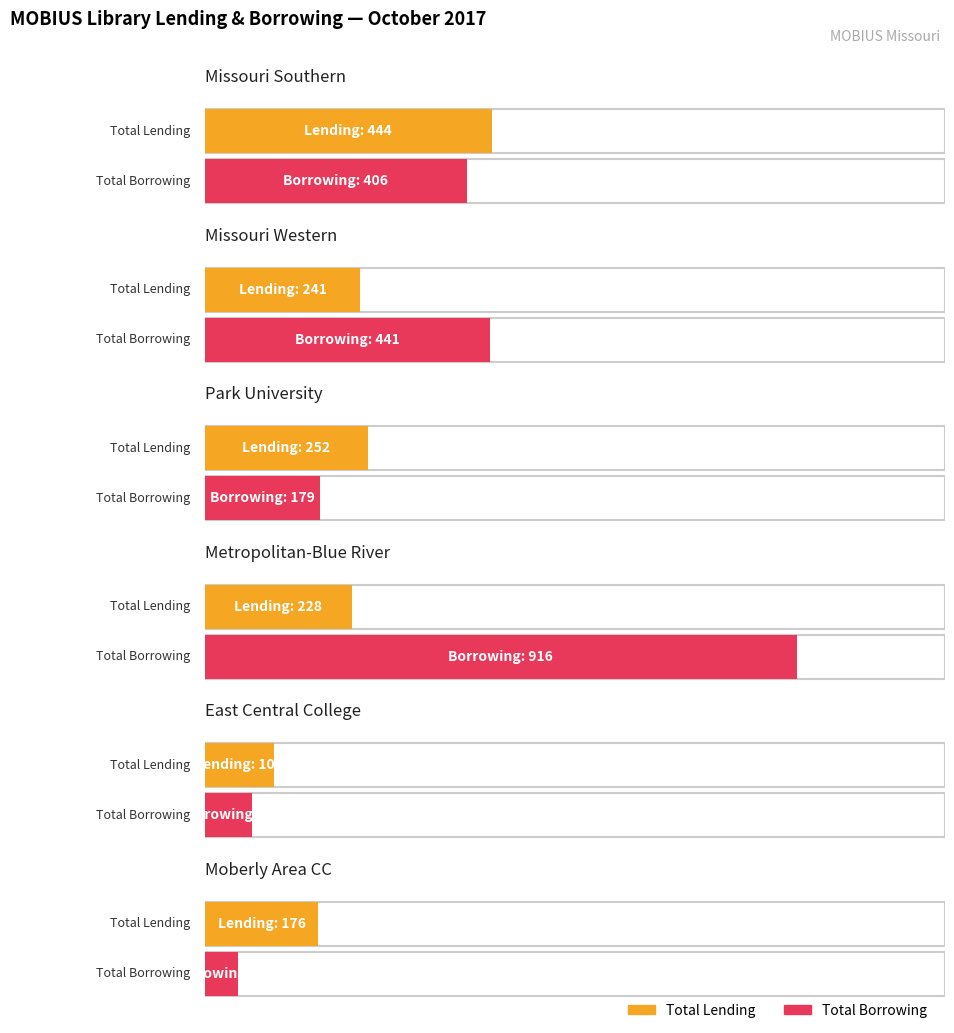

Reading right to left, list all the values displayed in this chart.

Total Lending: Moberly Area CC=176	East Central College=107	Metropolitan-Blue River=228	Park University=252	Missouri Western=241	Missouri Southern=444
Total Borrowing: Moberly Area CC=52	East Central College=73	Metropolitan-Blue River=916	Park University=179	Missouri Western=441	Missouri Southern=406